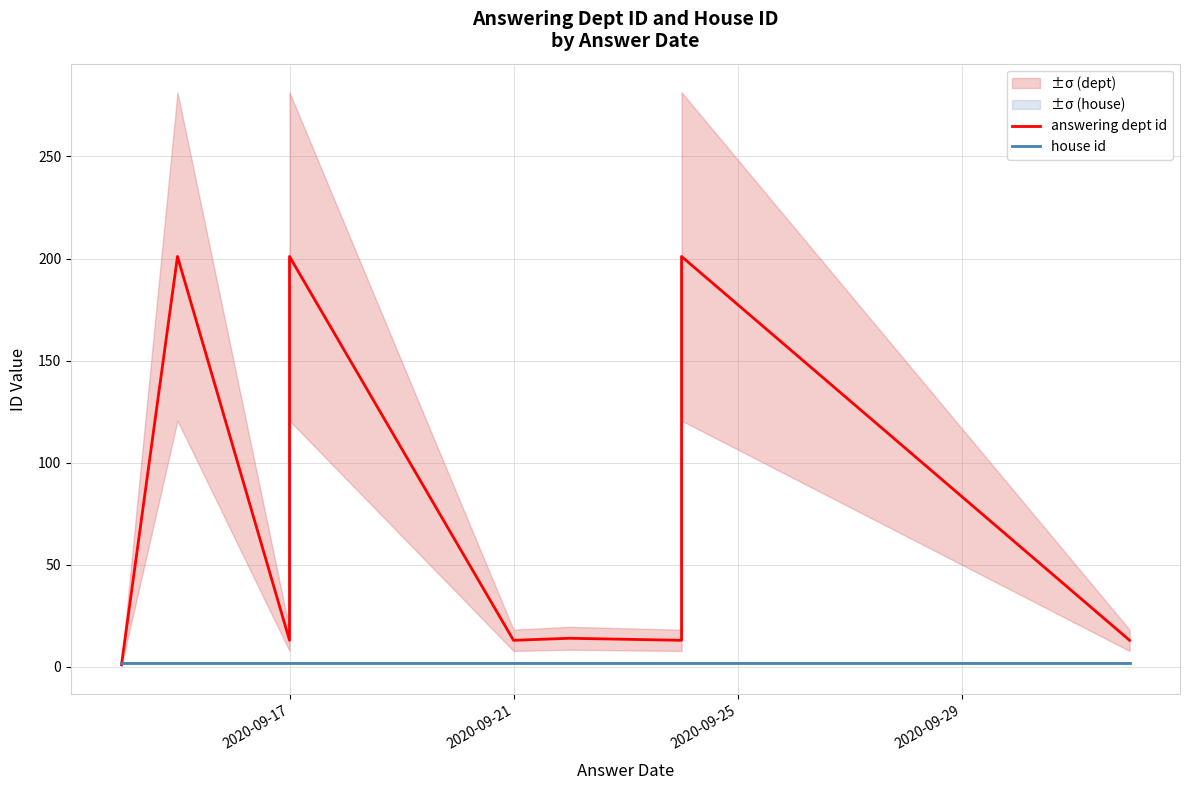

What are all the series names shown in the legend?

answering dept id, house id